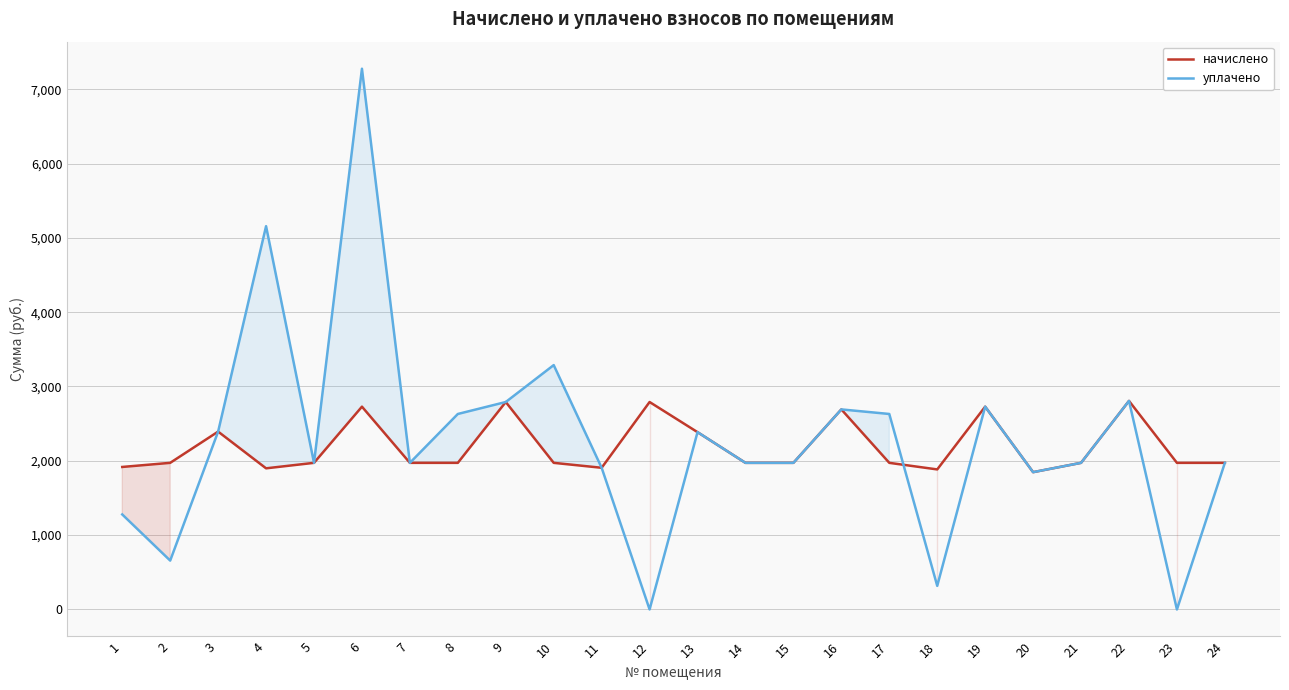

Reading left to right, list all the values displayed in this chart.

начислено: 1917.2	1972.6	2392.9	1898.8	1972.6	2728.4	1972.6	1972.6	2791.1	1972.6	1906.2	2791.1	2385.5	1972.6	1972.6	2691.5	1972.6	1884.1	2728.4	1847.2	1972.6	2805.8	1972.6	1972.6
уплачено: 1278.2	657.5	2392.9	5156.6	1972.6	7275.6	1972.6	2630.1	2791.1	3287.6	1906.2	0.0	2385.5	1972.6	1972.6	2691.5	2630.1	317.5	2728.4	1847.2	1972.6	2805.8	0.0	1972.6